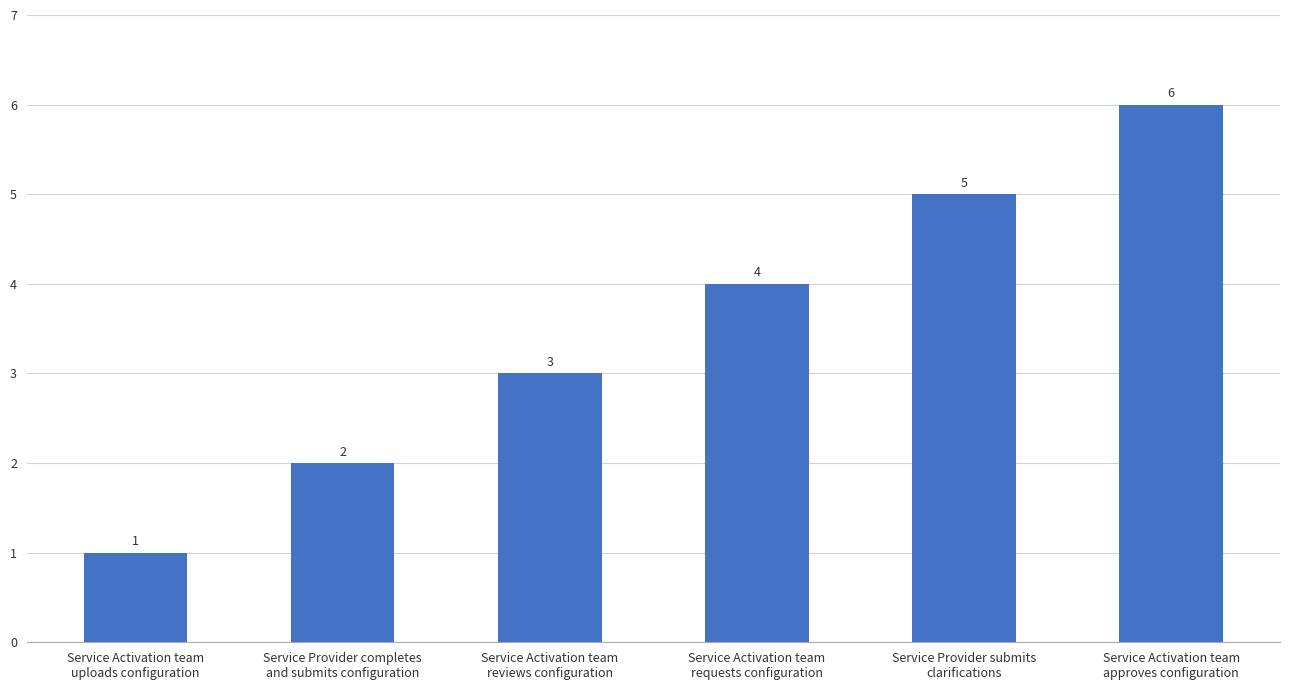

Reading left to right, what are all the values shown in this chart?

Service Activation team
uploads configuration=1	Service Provider completes
and submits configuration=2	Service Activation team
reviews configuration=3	Service Activation team
requests configuration=4	Service Provider submits
clarifications=5	Service Activation team
approves configuration=6